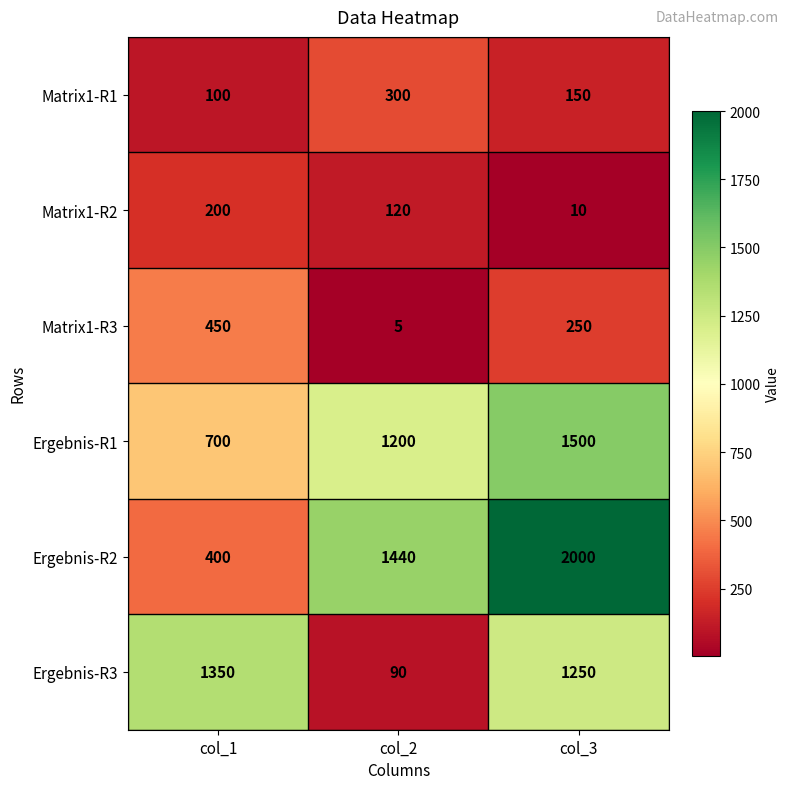

Reading left to right, transcribe all the data shown in this chart.

Matrix1-R1: col_1=100	col_2=300	col_3=150
Matrix1-R2: col_1=200	col_2=120	col_3=10
Matrix1-R3: col_1=450	col_2=5	col_3=250
Ergebnis-R1: col_1=700	col_2=1200	col_3=1500
Ergebnis-R2: col_1=400	col_2=1440	col_3=2000
Ergebnis-R3: col_1=1350	col_2=90	col_3=1250